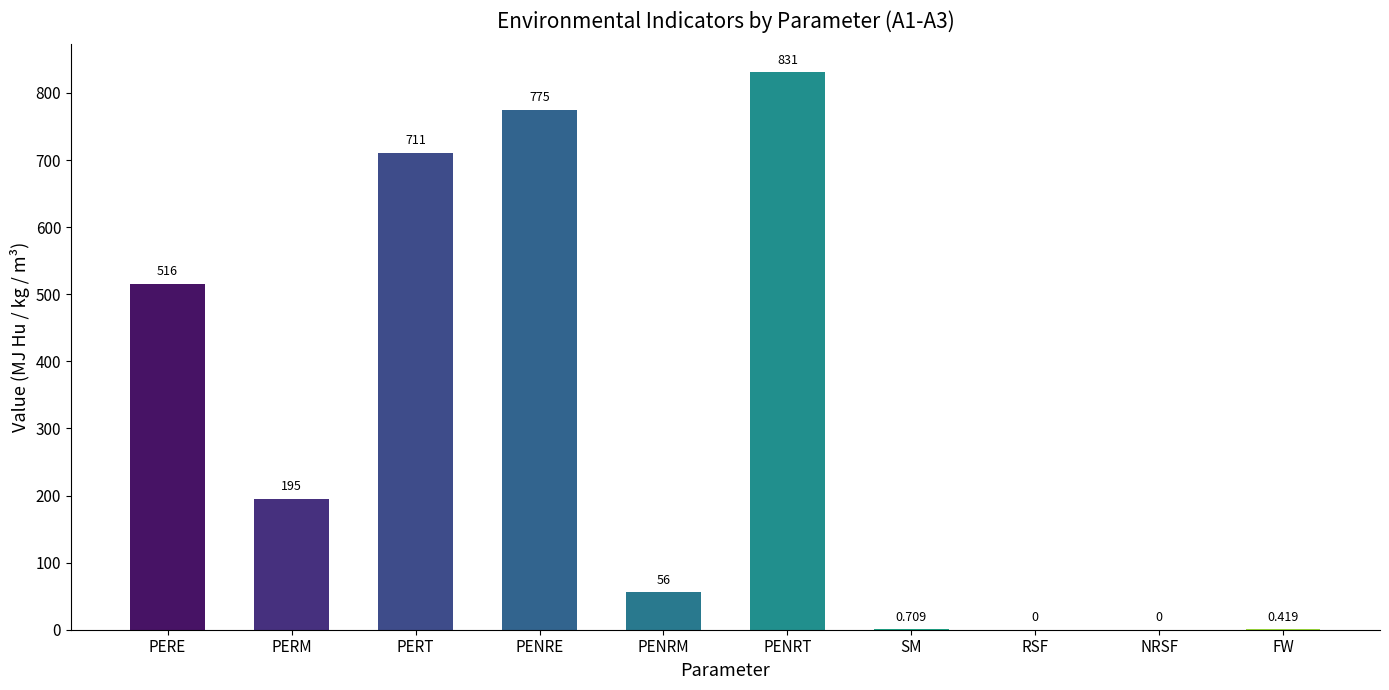

What is the approximate value at PERE?

516.0